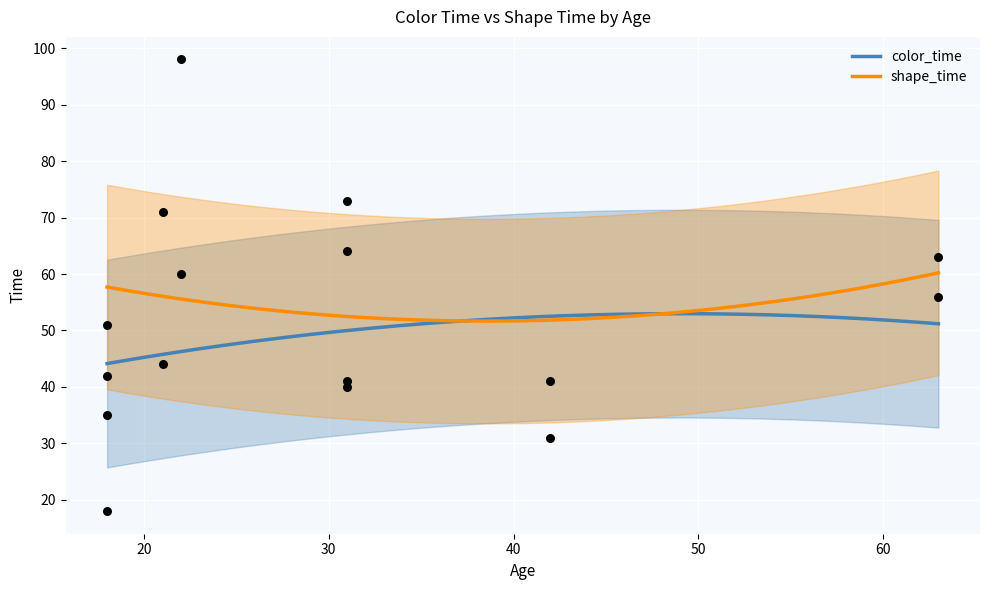

Which series contains the highest Y value?

shape_time